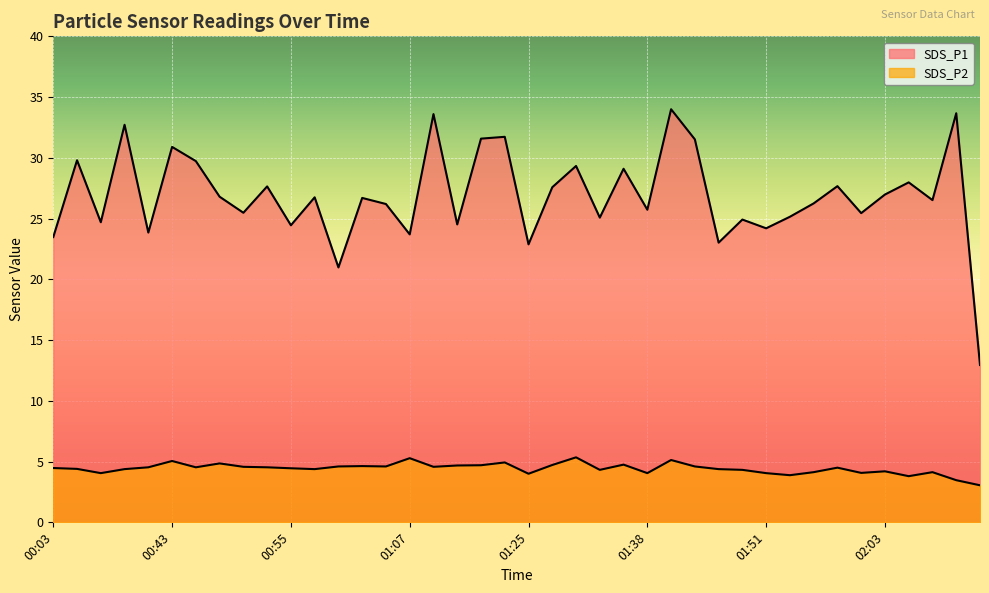

Is the value of SDS_P1 at 00:03 greater than the value of SDS_P2 at 01:05?

Yes